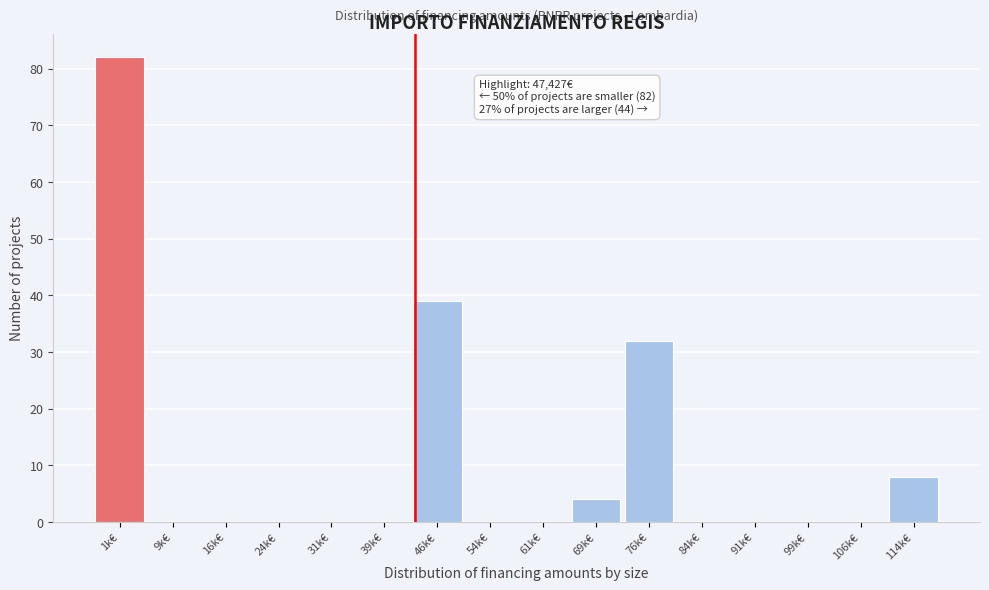

Reading left to right, extract all data points from this chart.

1k€=82	9k€=0	16k€=0	24k€=0	31k€=0	39k€=0	46k€=39	54k€=0	61k€=0	69k€=4	76k€=32	84k€=0	91k€=0	99k€=0	106k€=0	114k€=8